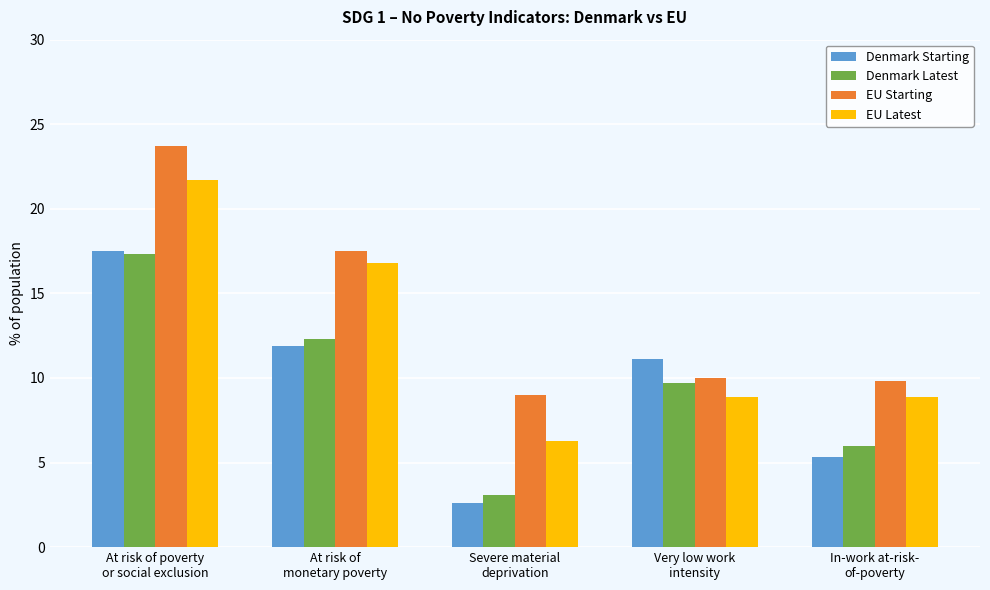

What is the difference between the EU Latest values at At risk of
monetary poverty and Very low work
intensity?

7.9